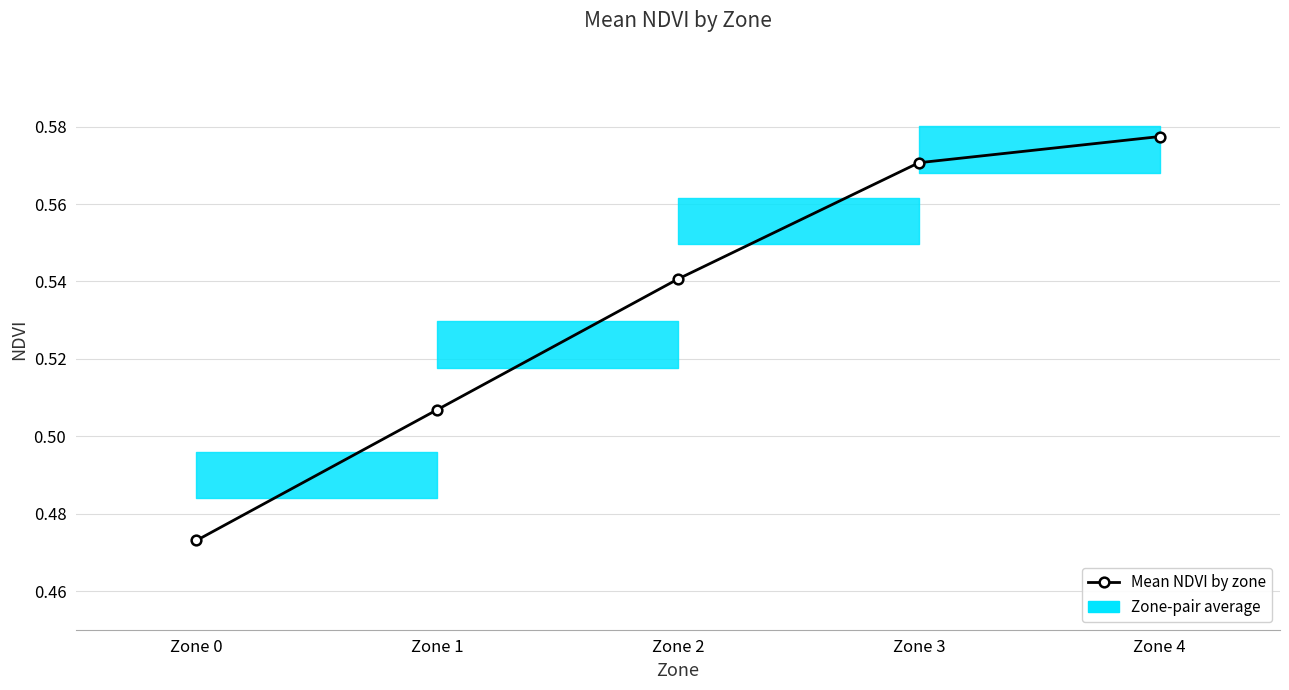

Reading left to right, list all the values displayed in this chart.

Zone 0=0.5	Zone 1=0.5	Zone 2=0.5	Zone 3=0.6	Zone 4=0.6